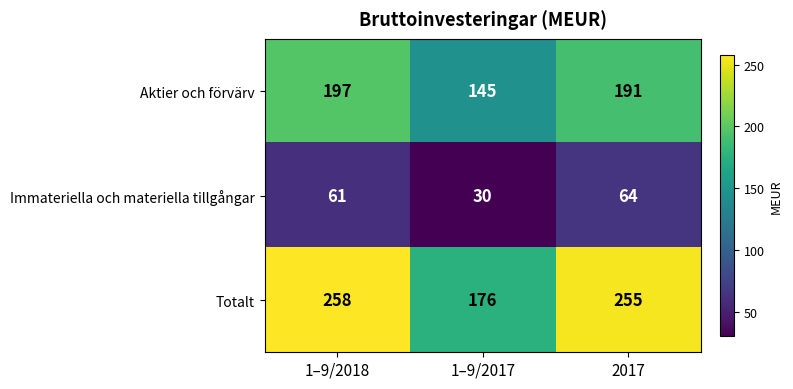

Which series has the largest total across all categories?

Totalt